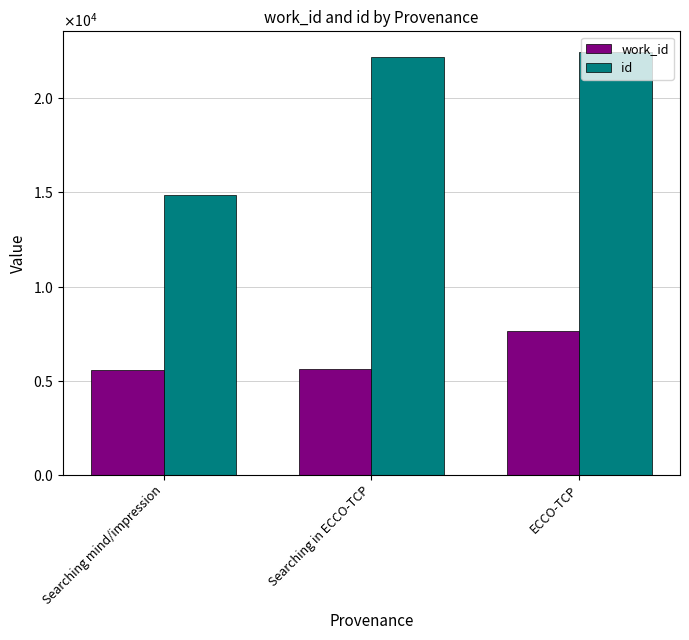

Which series has the largest total across all categories?

id